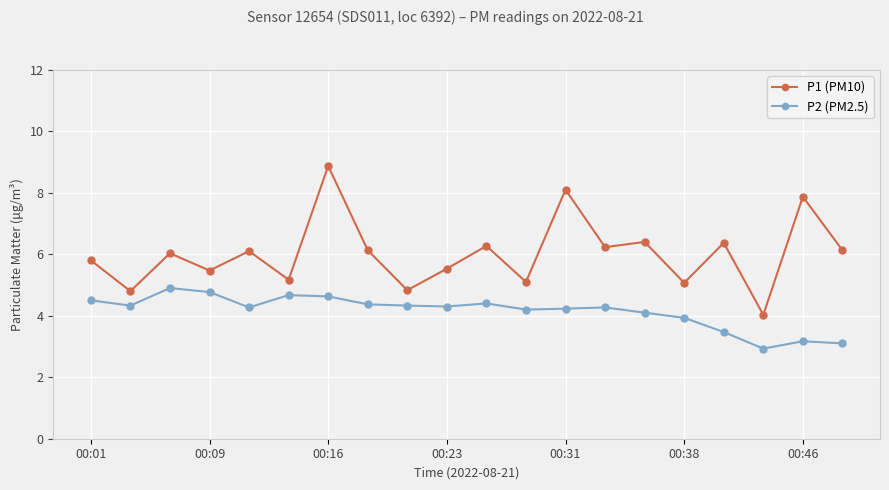

Which series has the widest spread of values?

P1 (PM10)